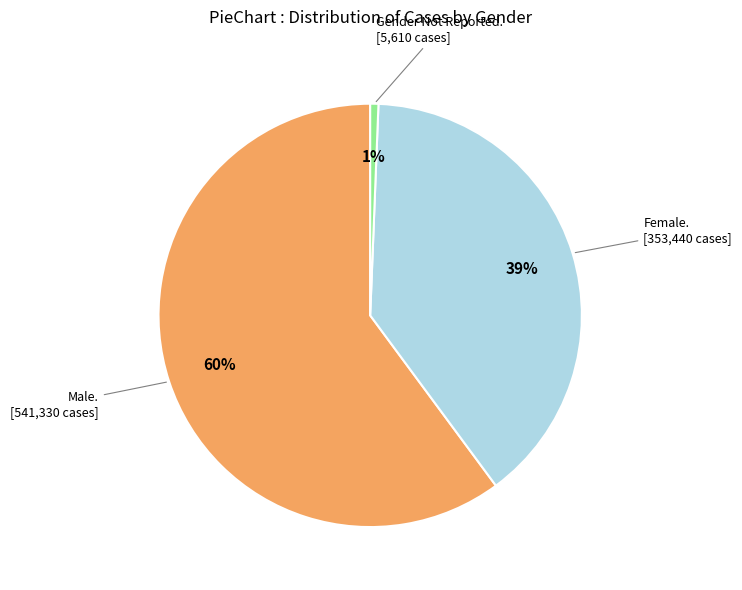

Does any single category account for the majority?

Yes